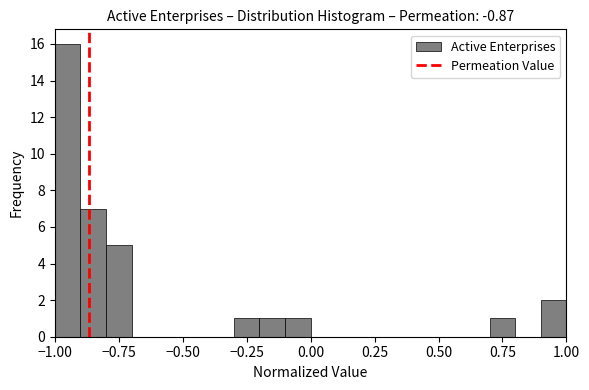

Around what value on the x-axis is the tallest bar? Give the approximate position of its centre, as read against the axis.

-0.95